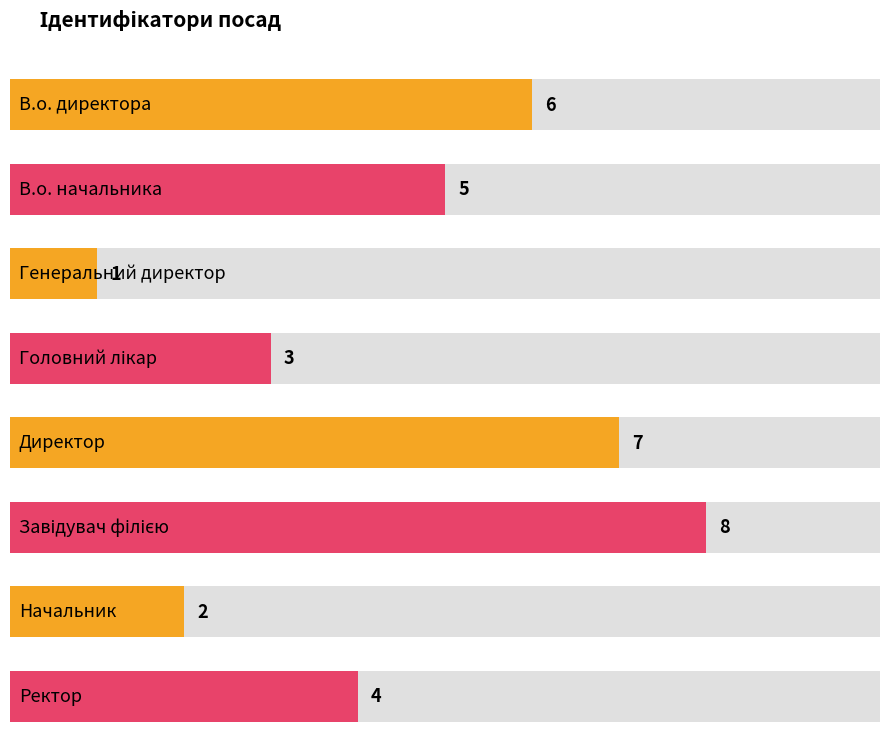

Approximately how many times larger is the value at В.о. начальника compared to Головний лікар?

1.7